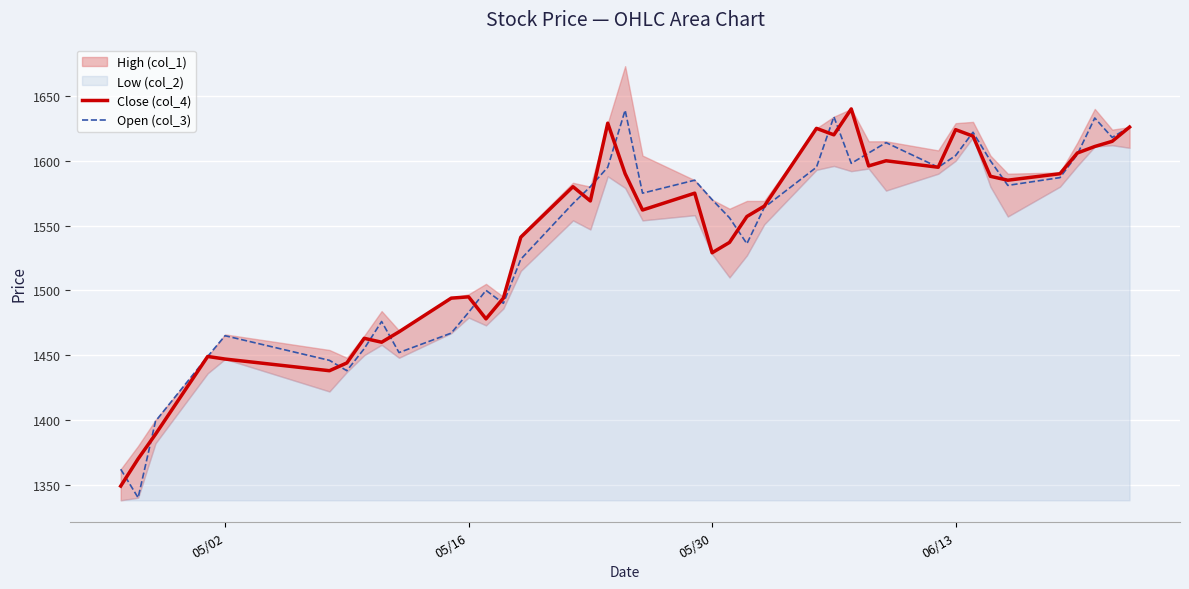

True or false: Open (col_3) has a value of 2571 at 36.

False